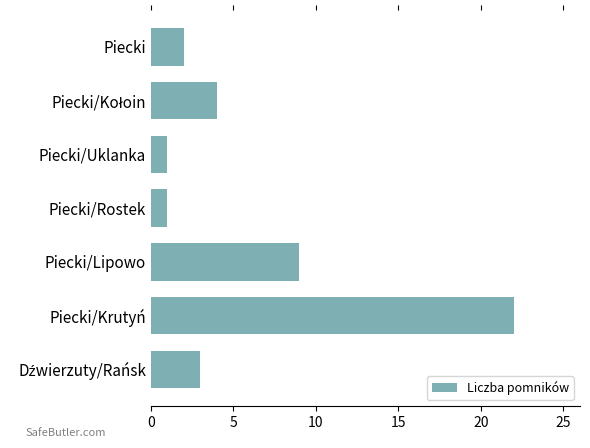

What is the difference between the maximum and second lowest values?

21